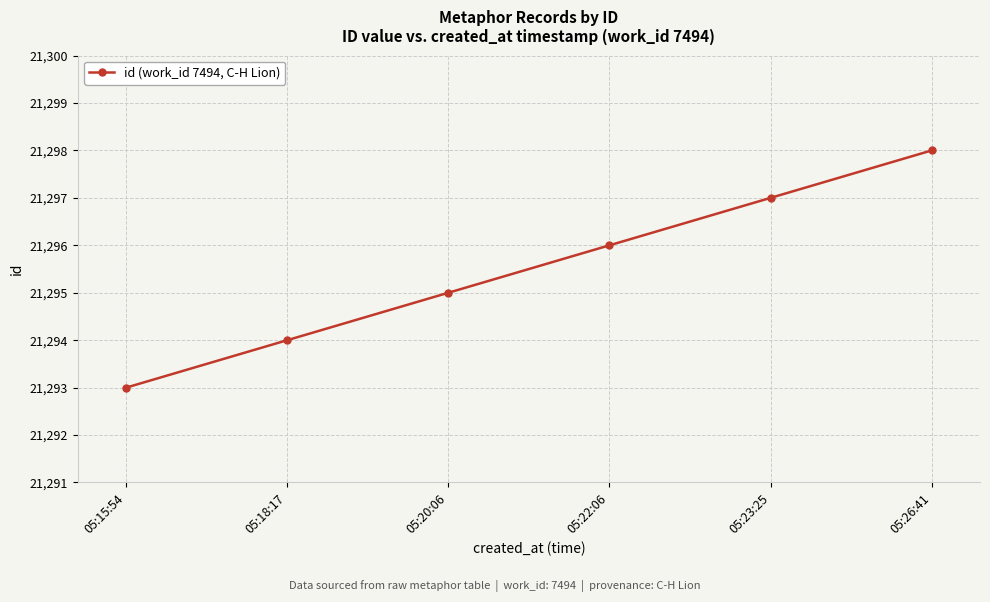

Where is the data nearest to the value 21295?

05:20:06